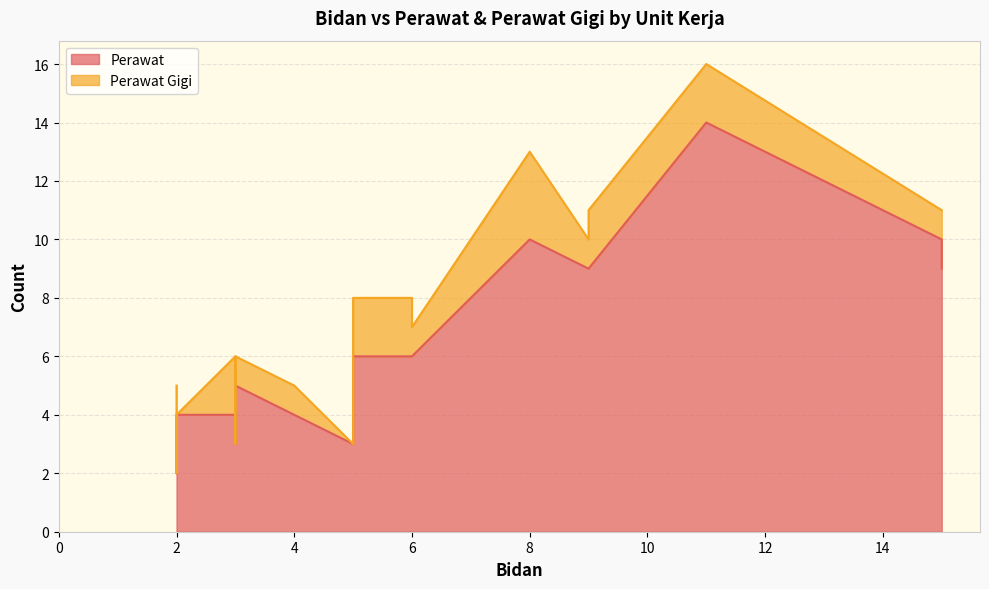

What is the highest value of the Perawat Gigi series?

3